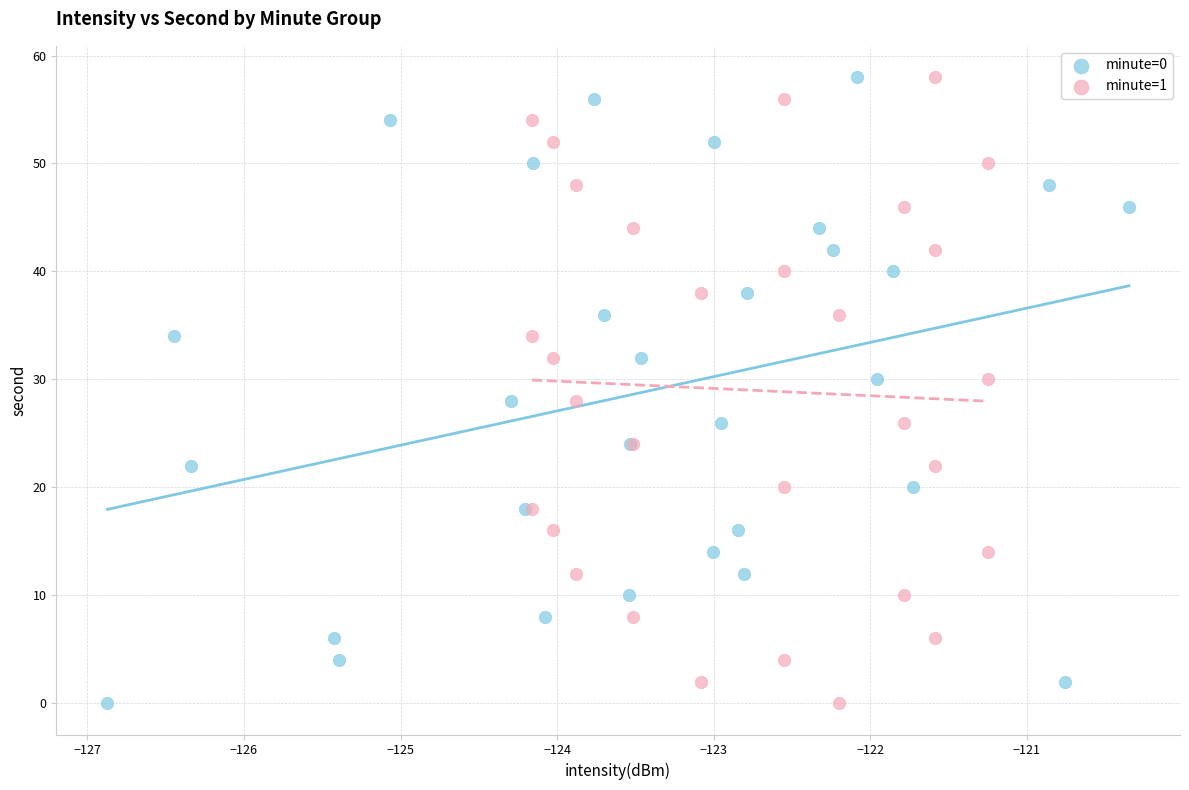

What are all the series names shown in the legend?

minute=0, minute=1